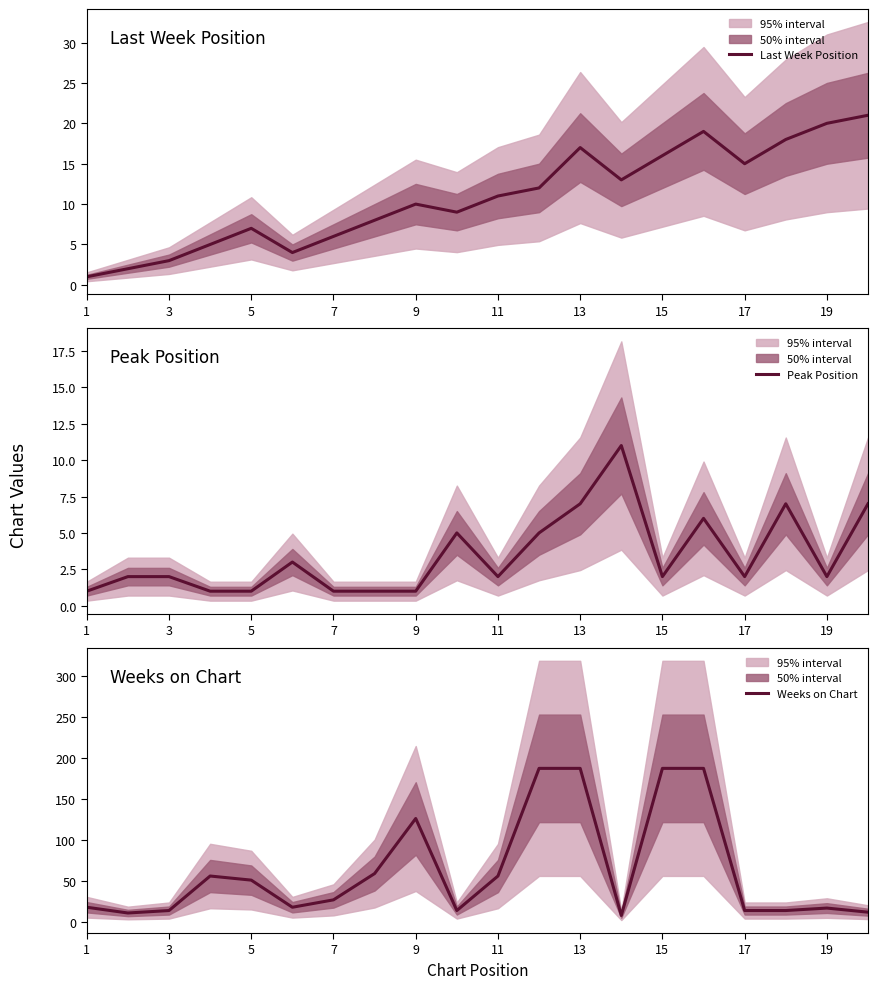

What is the difference between the maximum and minimum values in the Weeks on Chart series?

179